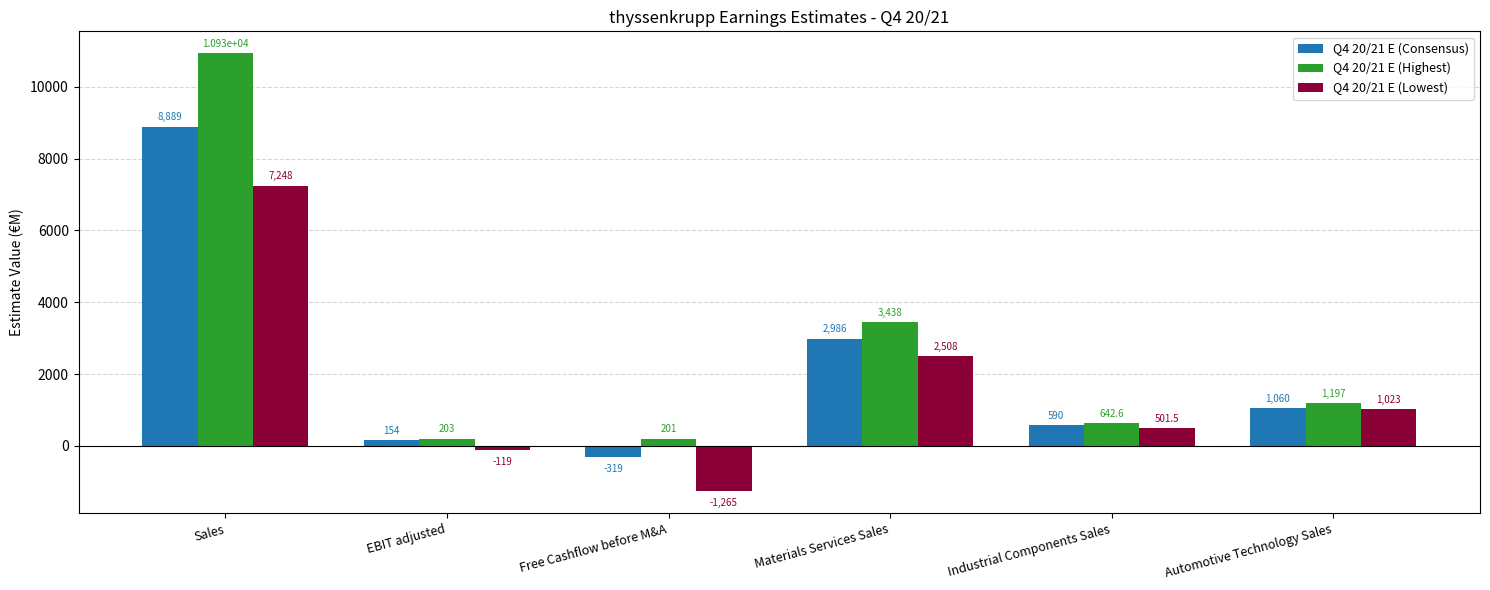

What is the label of the 2nd bar from the right?

Industrial Components Sales